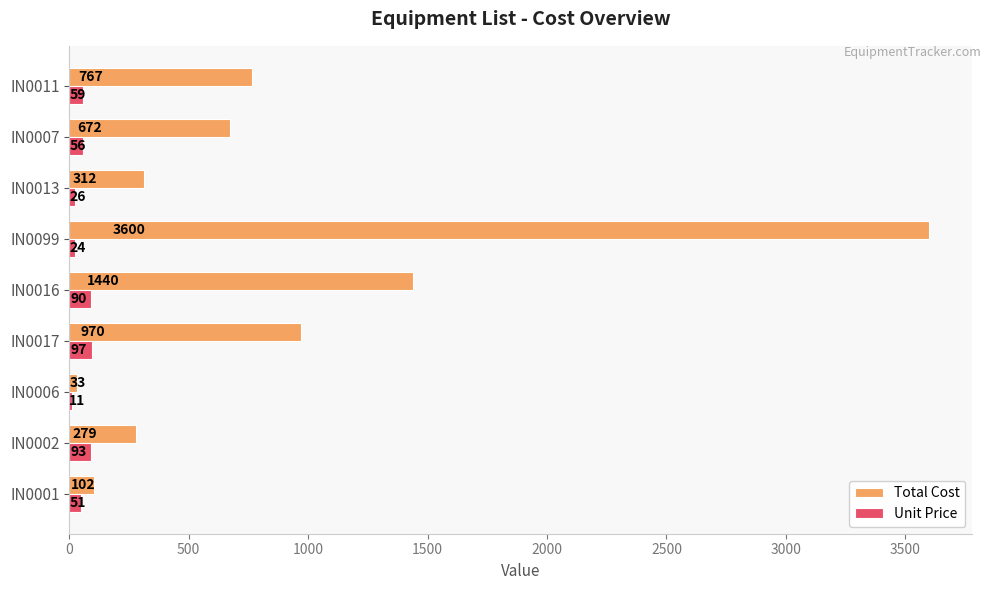

What is the sum of all Unit Price values?

507